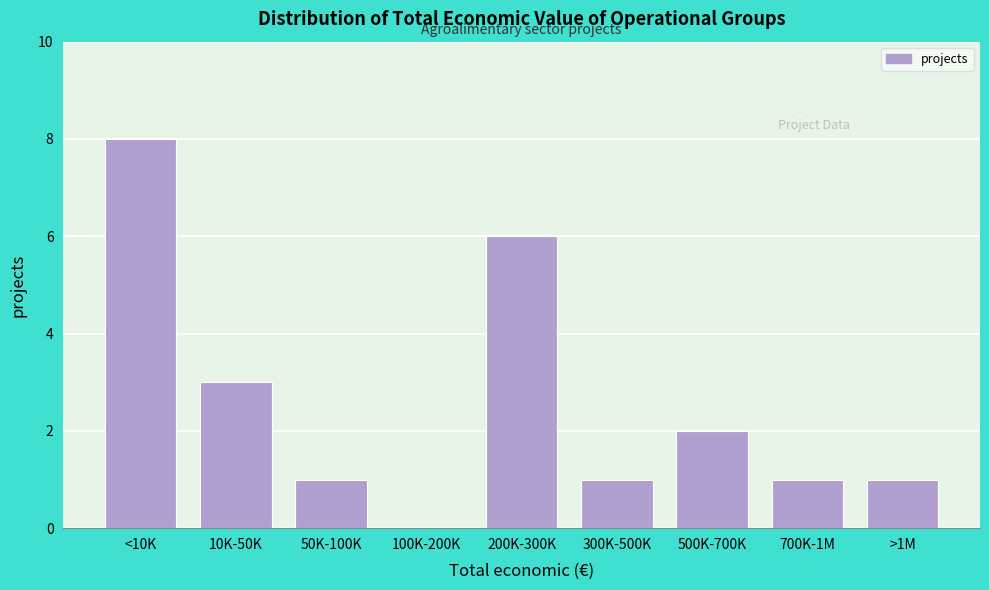

Reading left to right, what are all the values shown in this chart?

<10K=8	10K-50K=3	50K-100K=1	100K-200K=0	200K-300K=6	300K-500K=1	500K-700K=2	700K-1M=1	>1M=1